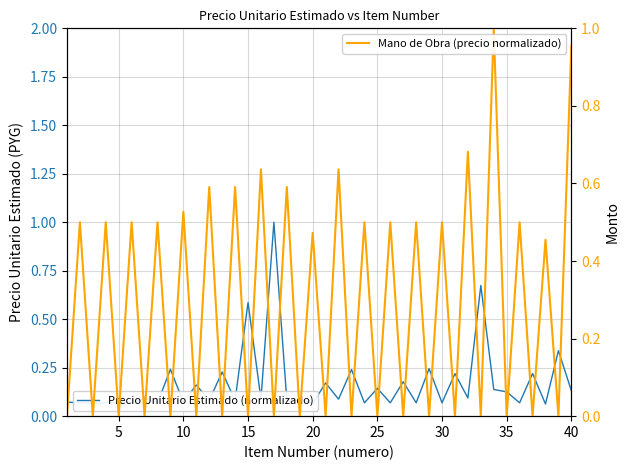

What is the value of the Precio Unitario Estimado (normalizado) point at the 17th from the left?

1.0